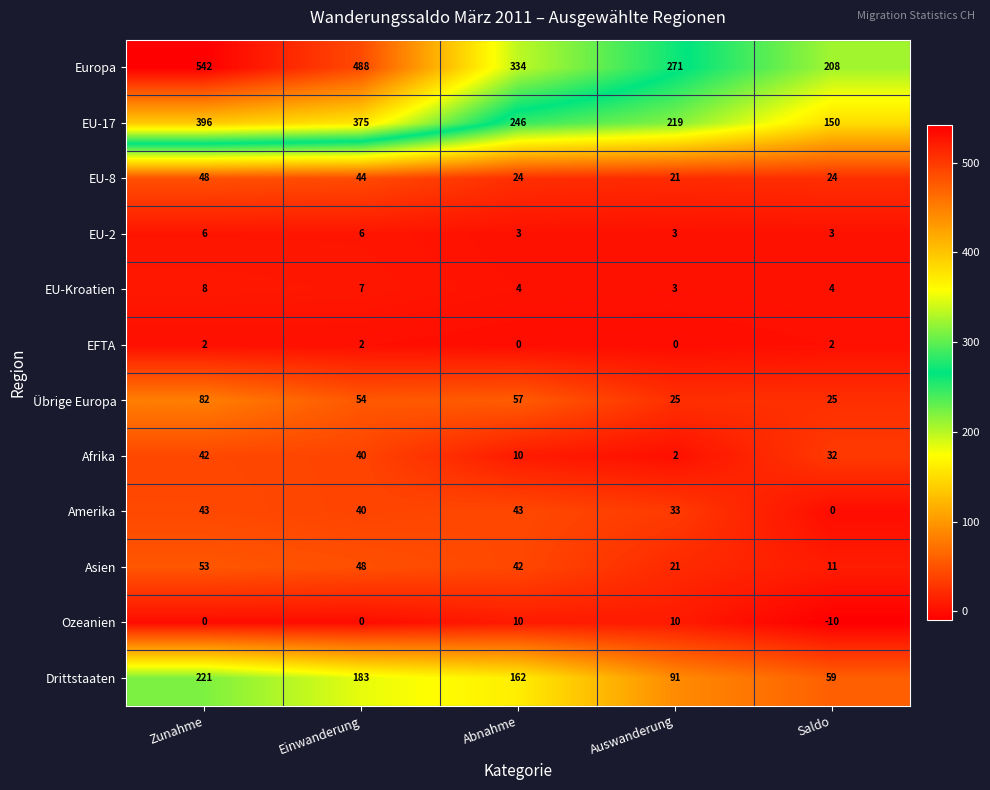

What is the difference between the maximum and minimum values in the EU-8 series?

27